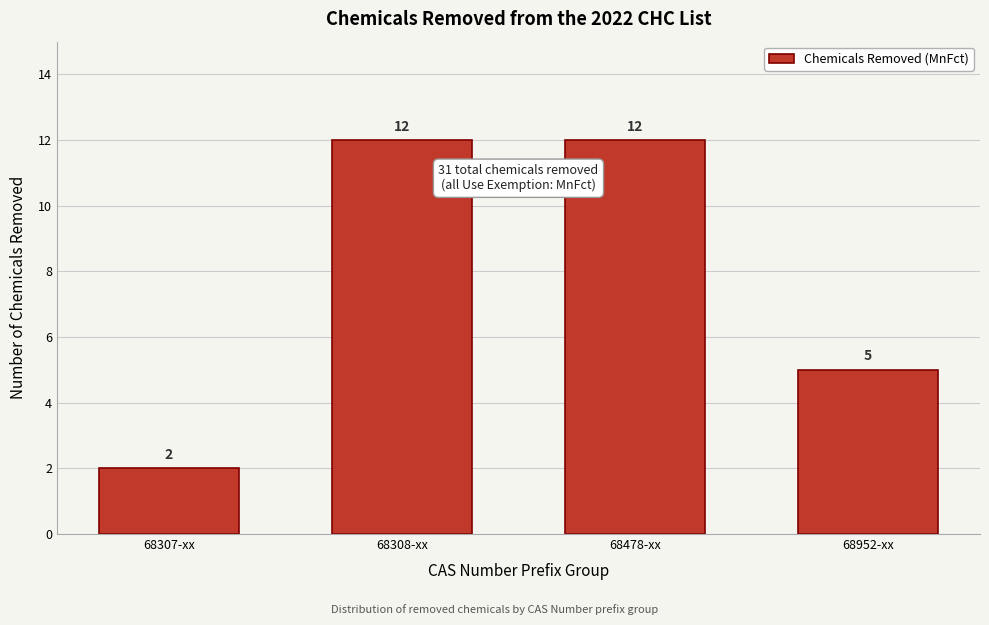

Reading left to right, what are all the values shown in this chart?

68307-xx=2	68308-xx=12	68478-xx=12	68952-xx=5